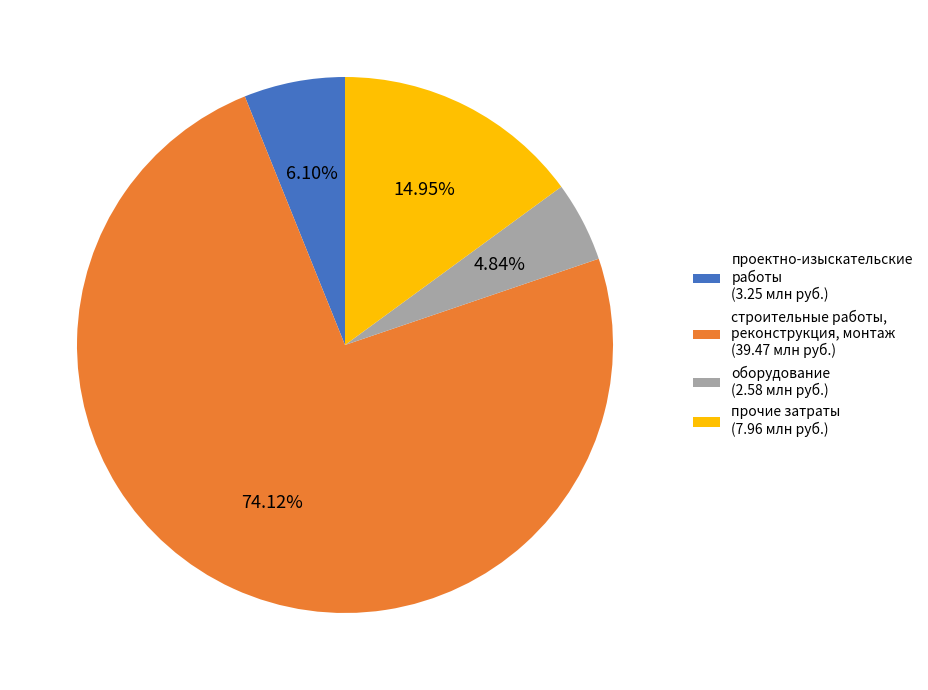

What percentage do оборудование and проектно-изыскательские работы together represent?

10.9%